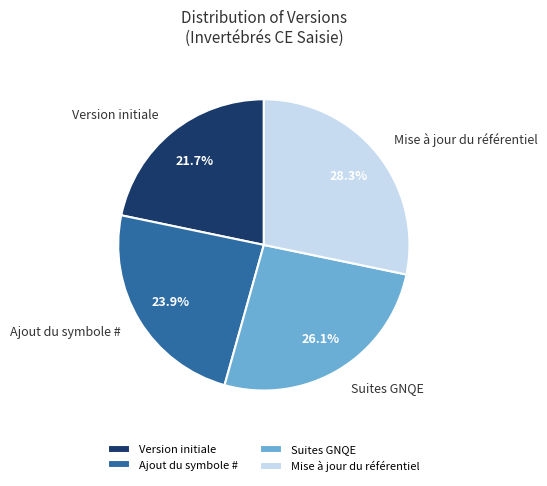

Which slice is the largest?

Mise à jour du référentiel